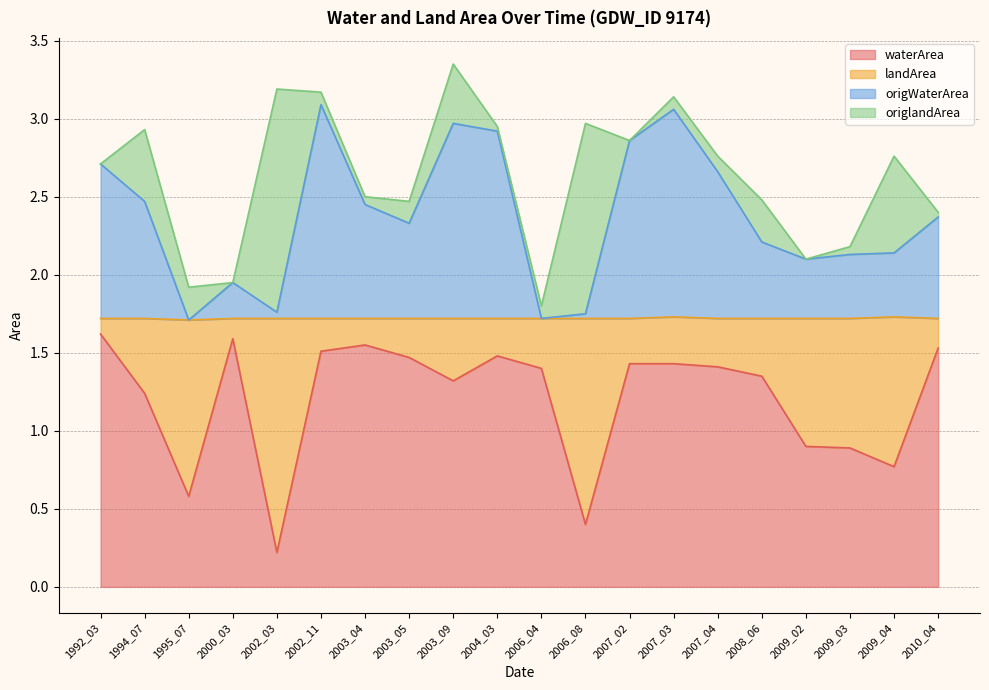

What is the value of the waterArea point at the 7th from the left?

1.6